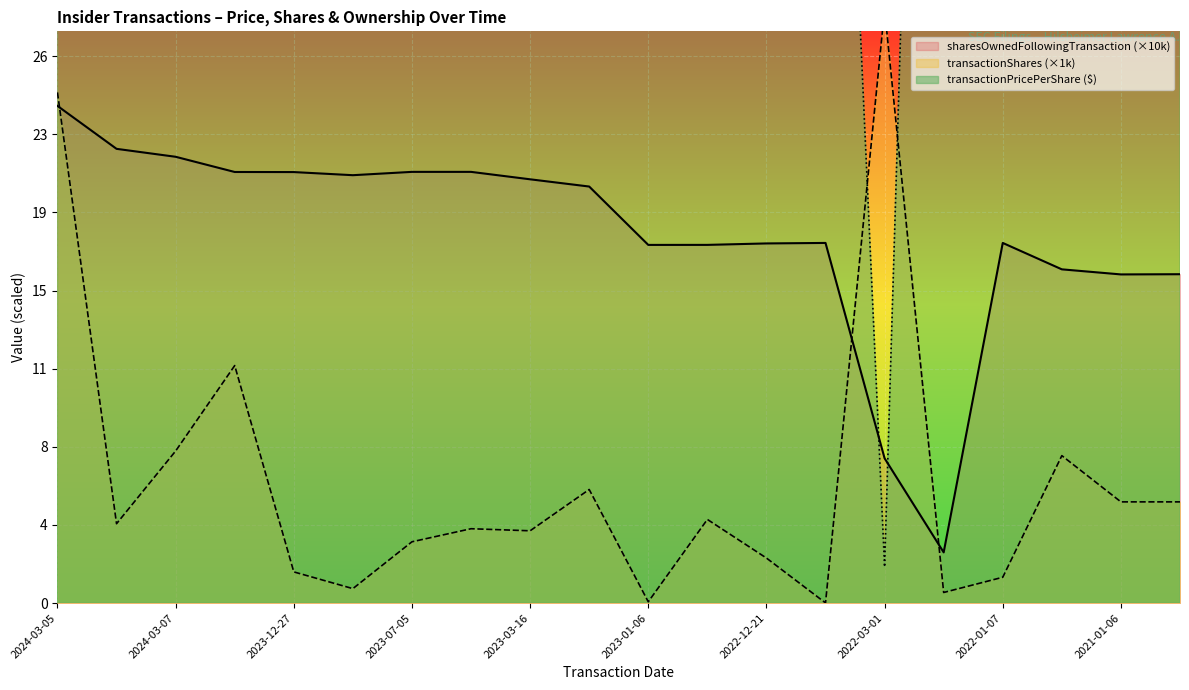

What is the label of the 11th point from the right?

2023-03-14